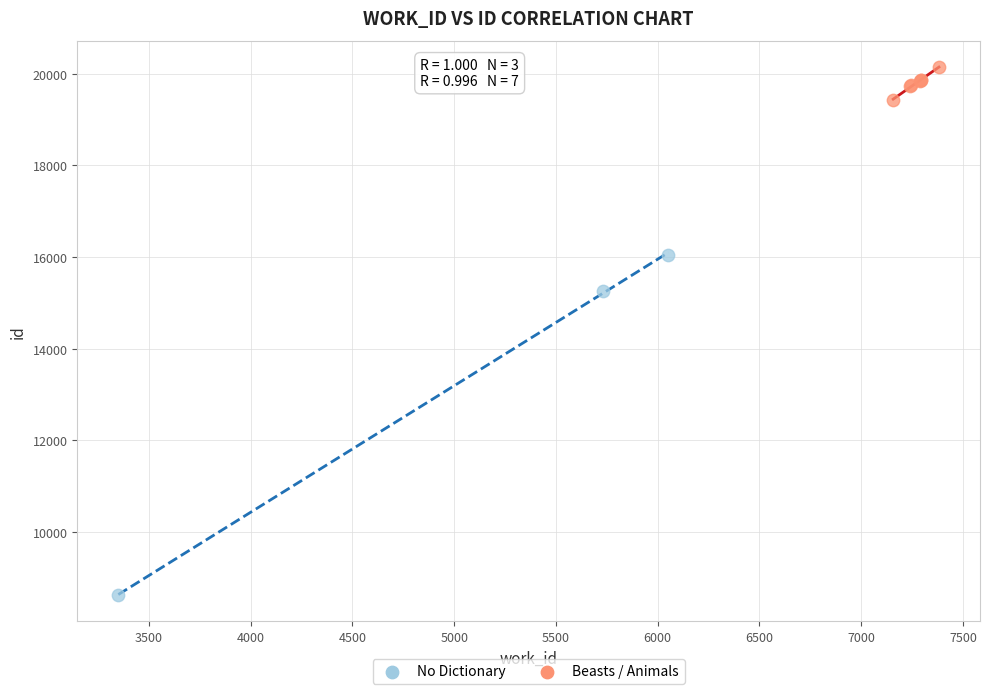

Which series reaches the minimum Y coordinate?

No Dictionary